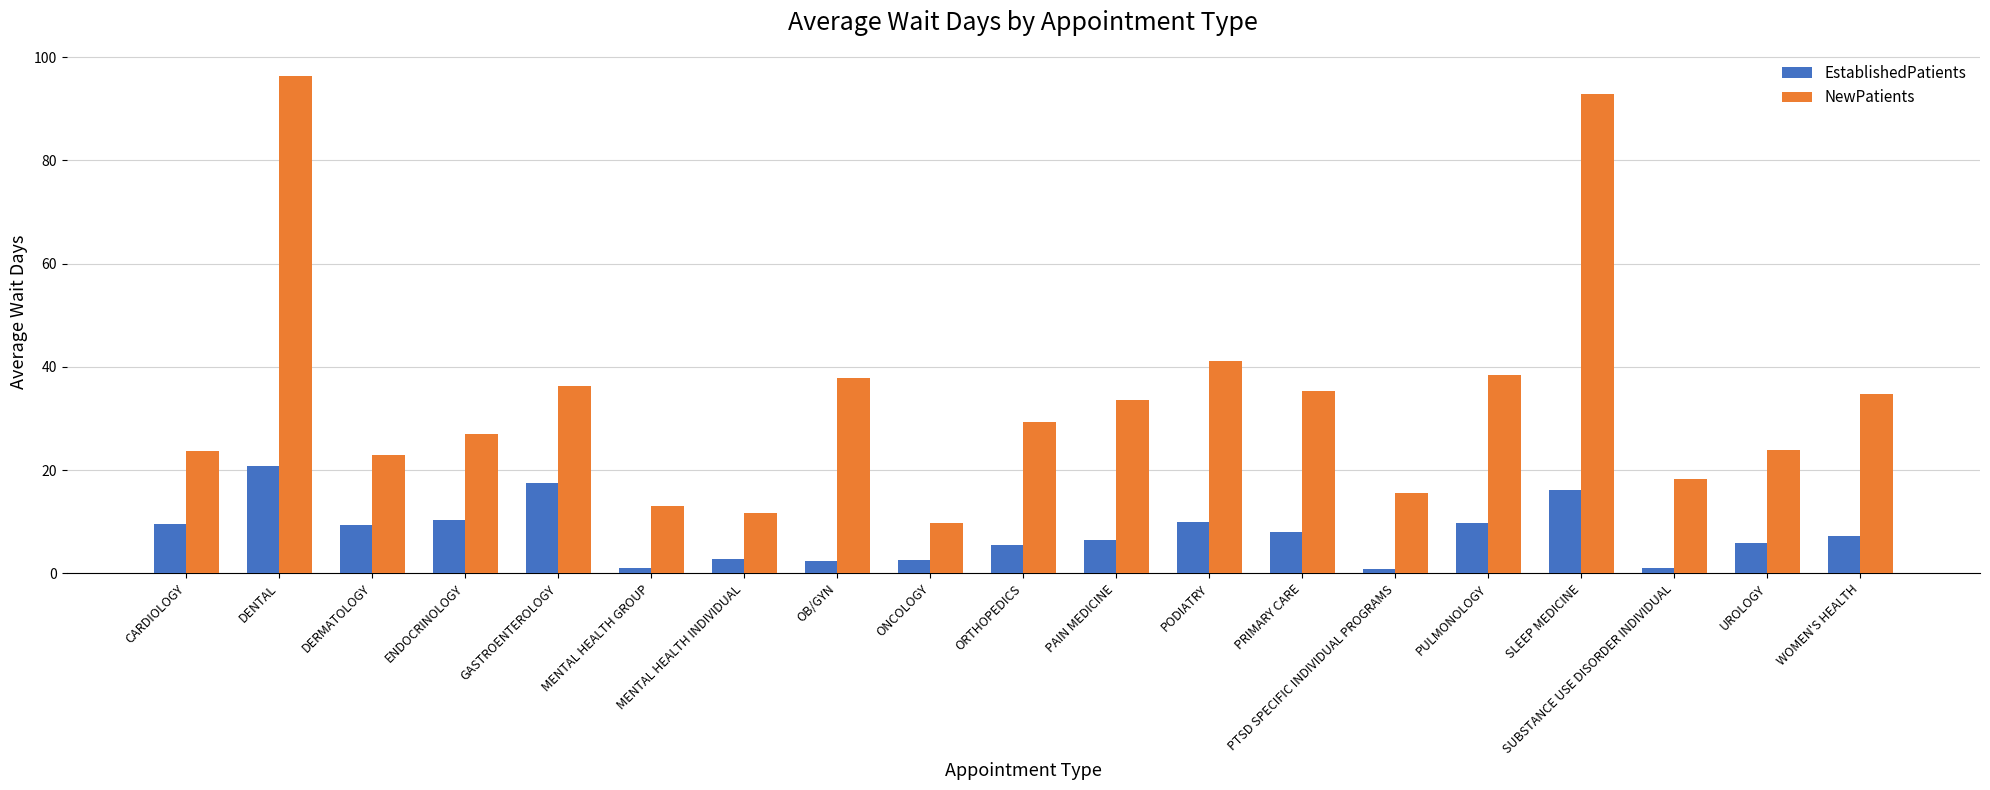

Are the bars grouped side by side (vs. stacked)?

Yes